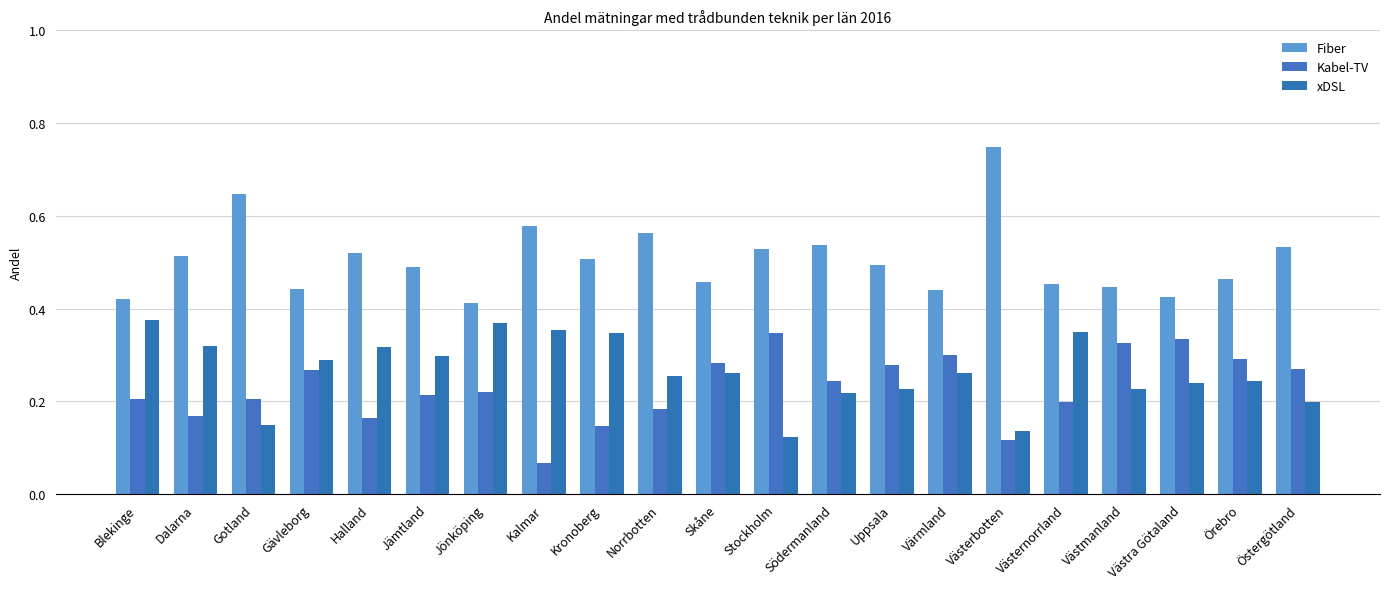

Reading left to right, what are all the values shown in this chart?

Fiber: 0.4	0.5	0.6	0.4	0.5	0.5	0.4	0.6	0.5	0.6	0.5	0.5	0.5	0.5	0.4	0.7	0.5	0.4	0.4	0.5	0.5
Kabel-TV: 0.2	0.2	0.2	0.3	0.2	0.2	0.2	0.1	0.1	0.2	0.3	0.3	0.2	0.3	0.3	0.1	0.2	0.3	0.3	0.3	0.3
xDSL: 0.4	0.3	0.1	0.3	0.3	0.3	0.4	0.4	0.3	0.3	0.3	0.1	0.2	0.2	0.3	0.1	0.3	0.2	0.2	0.2	0.2